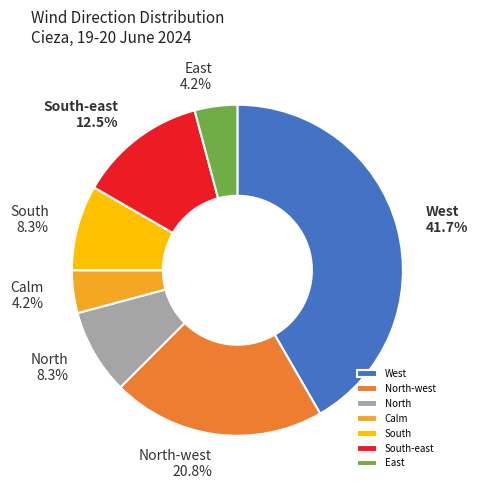

To the nearest percent, what percentage of the pie is Calm?

4%